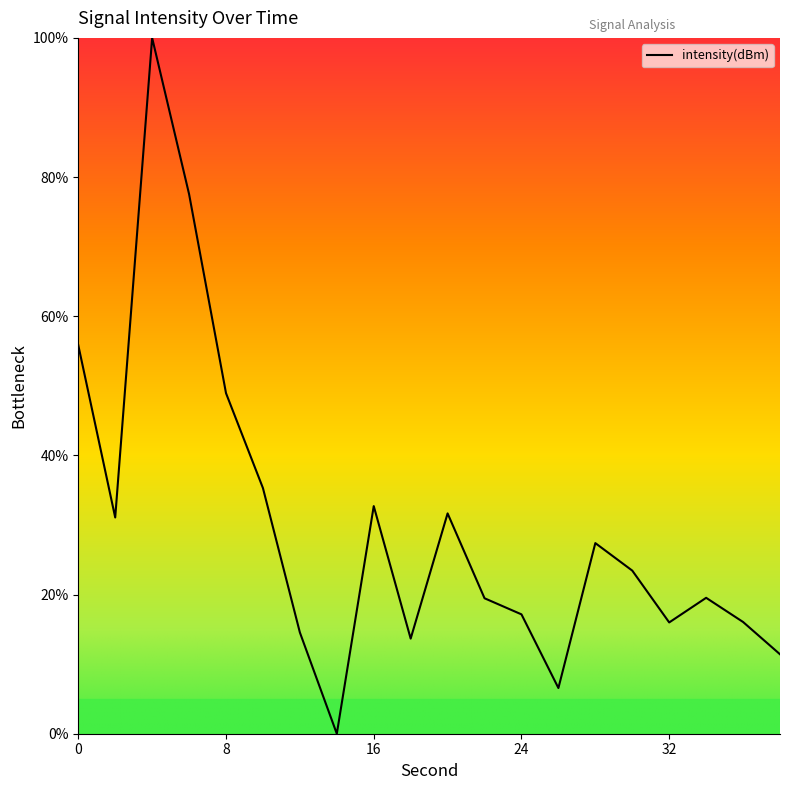

What is the difference between the maximum and minimum values?

100.0